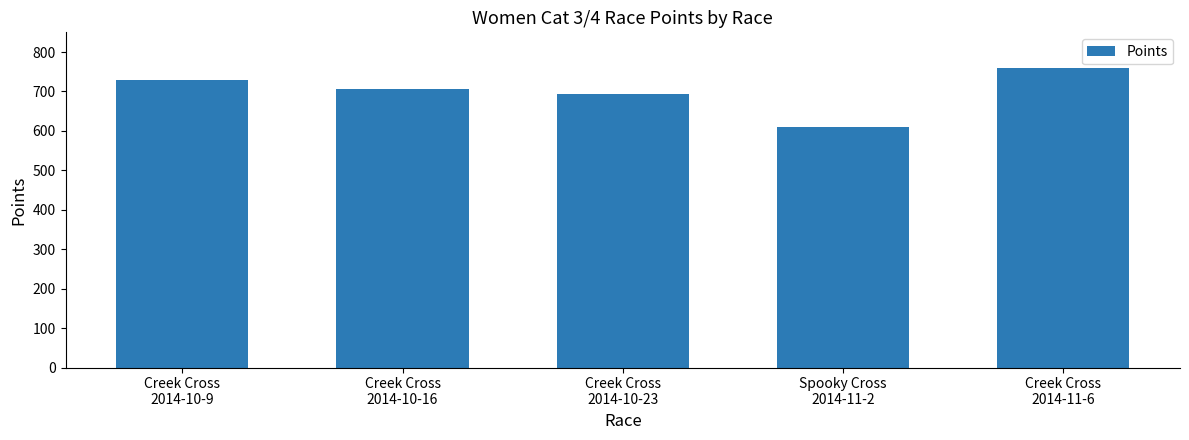

The value at Spooky Cross
2014-11-2 is 330.9. True or false?

False